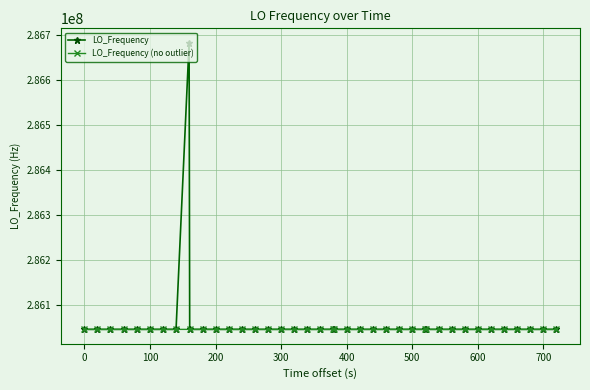

True or false: LO_Frequency has more than 2 interior local peaks.

True